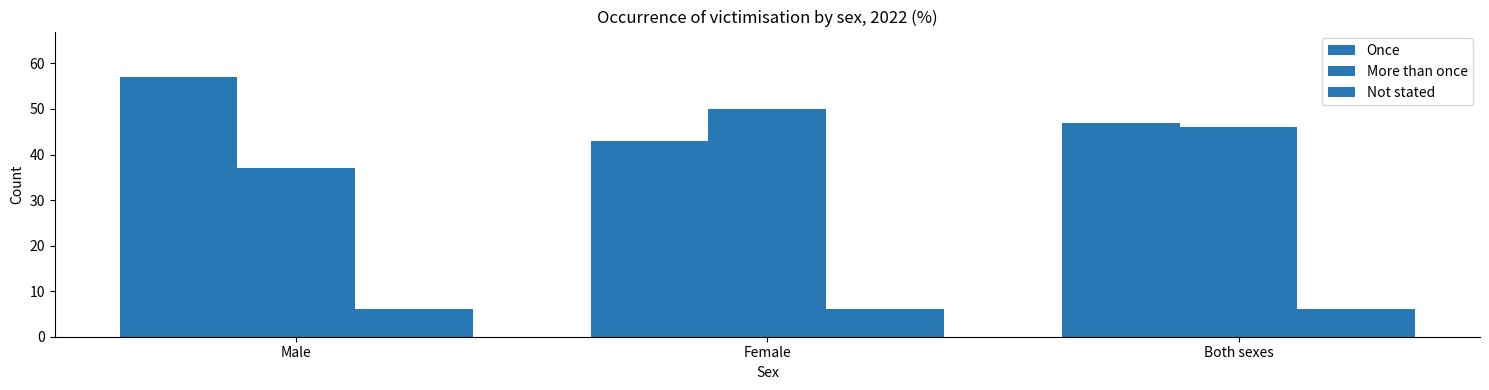

How many series are shown in this chart?

3